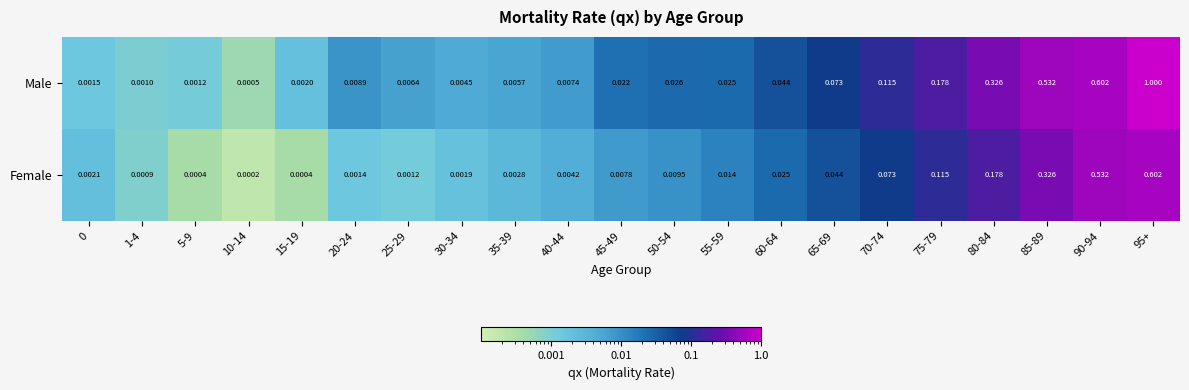

Rank the series by their average value, from highest to lowest.

Male, Female